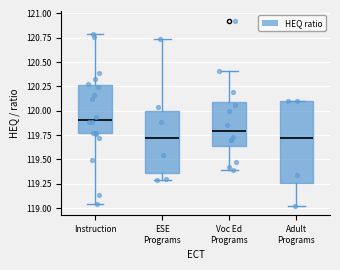

Comparing the boxes themselves (not the whiskers), which one is the tallest?

Adult Programs